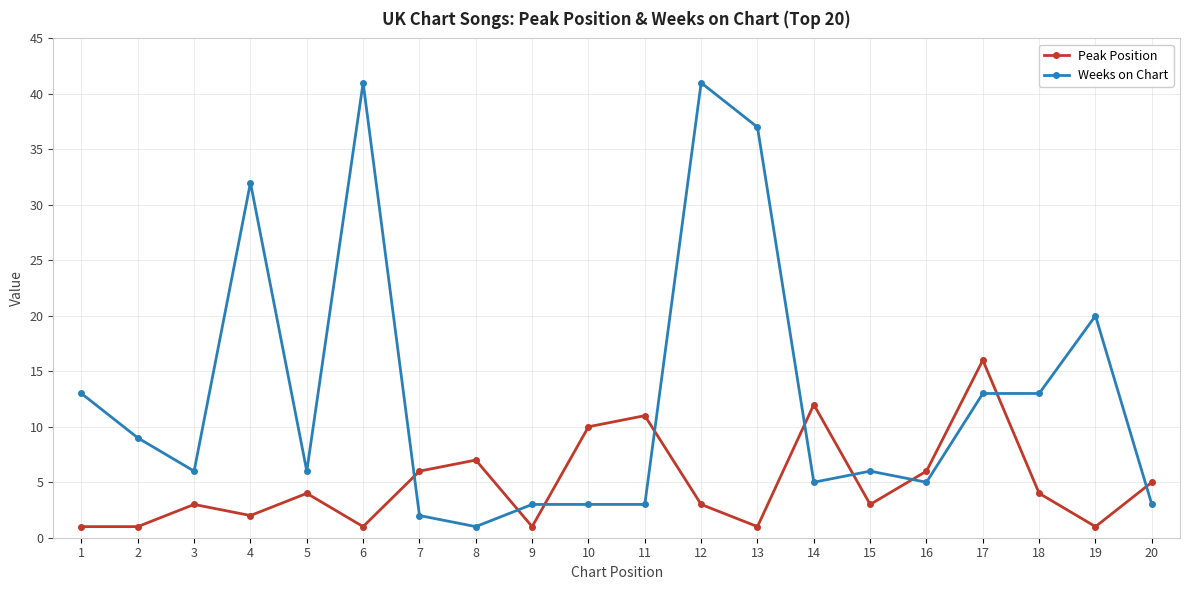

How many intersections are there between Peak Position and Weeks on Chart?

9